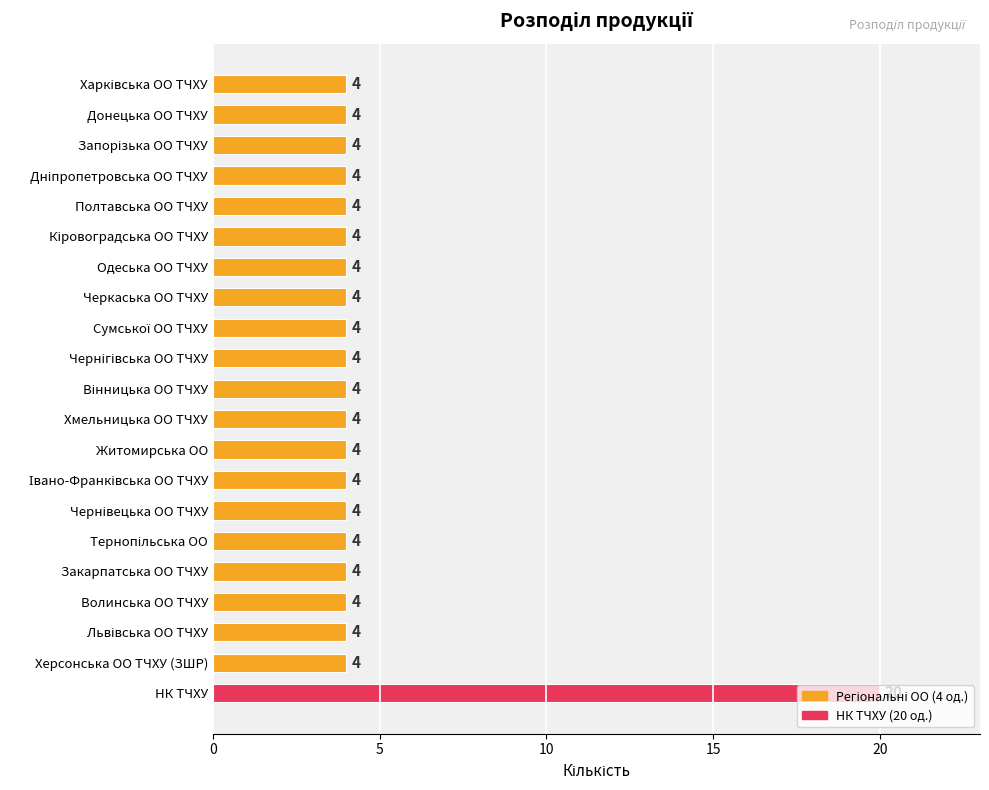

What is the difference between the maximum and minimum values?

16